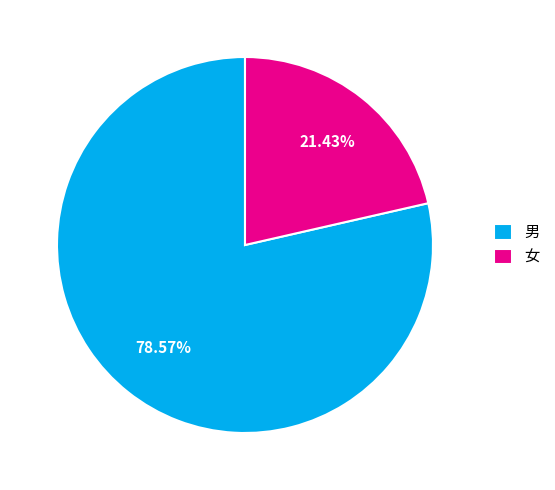

Is it true that 女 is 7% of the pie?

False